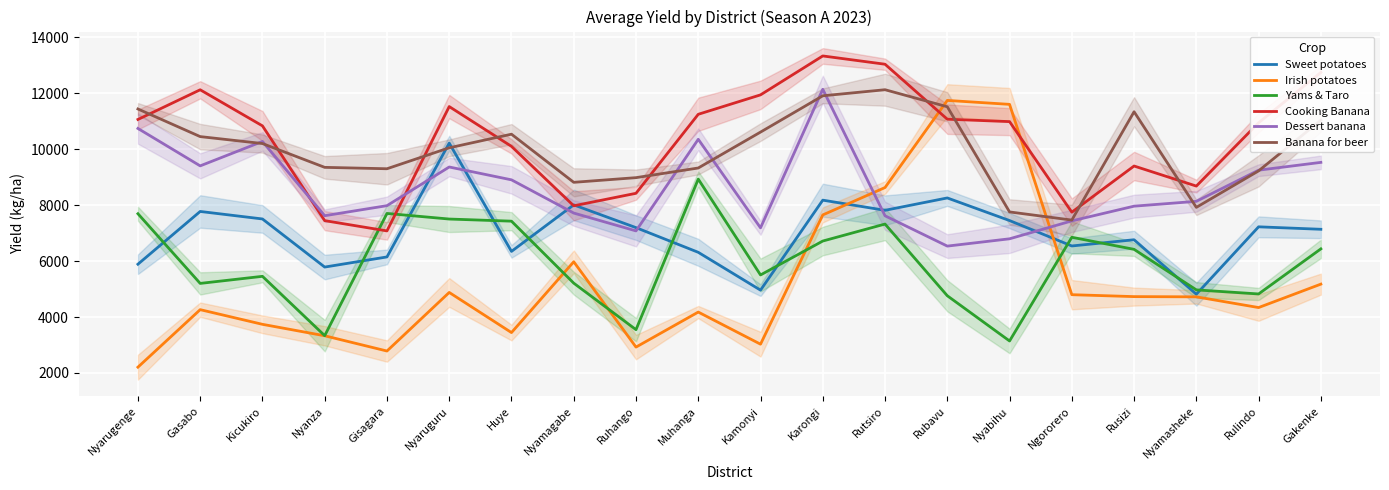

What is the difference between the highest and lowest values at Huye?

7089